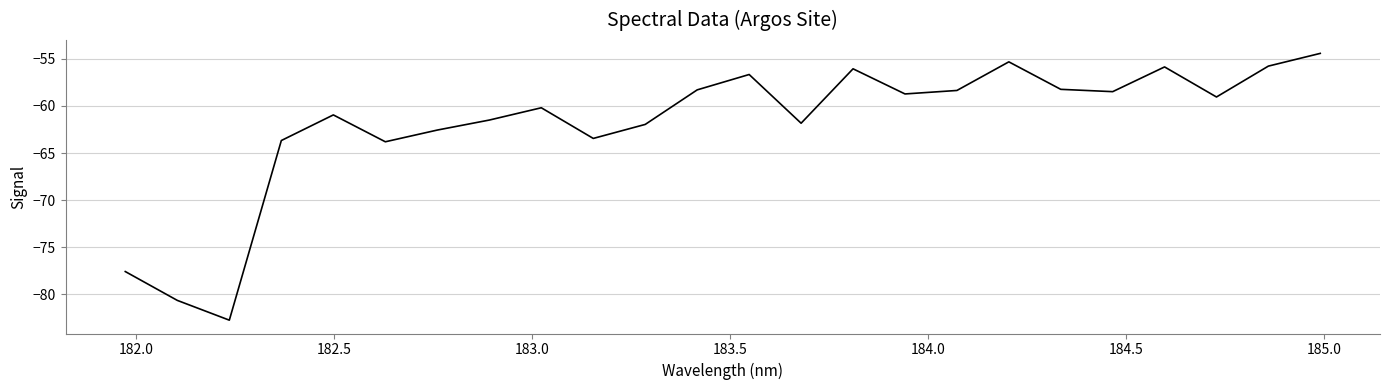

What is the difference between the maximum and minimum values?

28.4